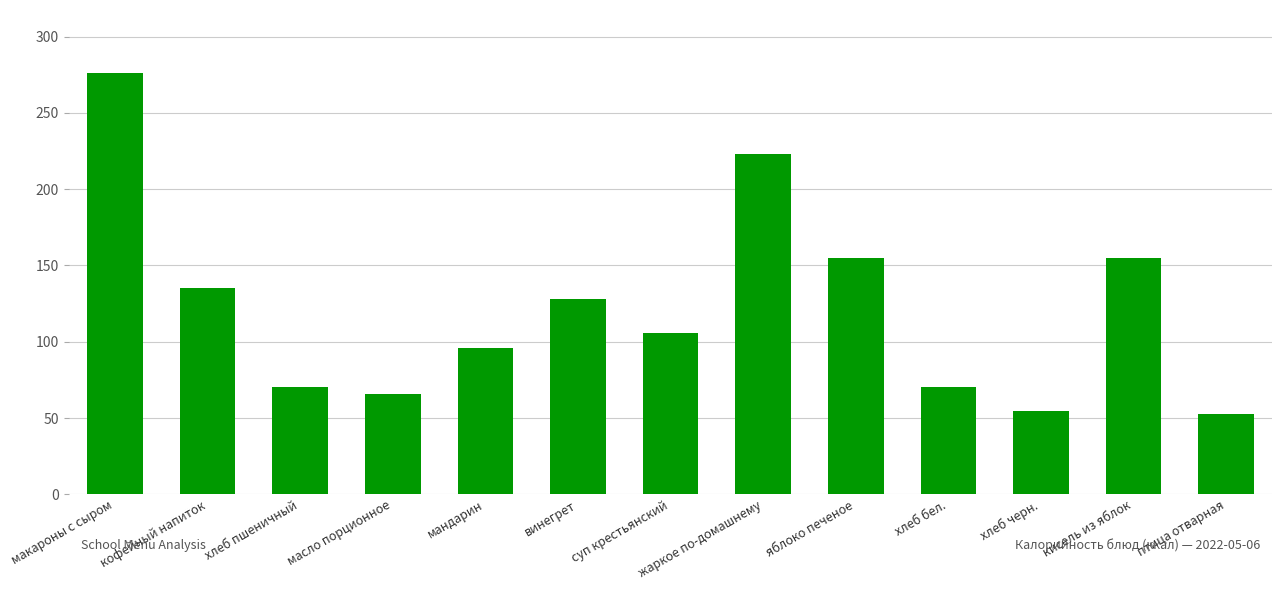

What is the label of the 12th bar from the right?

кофейный напиток